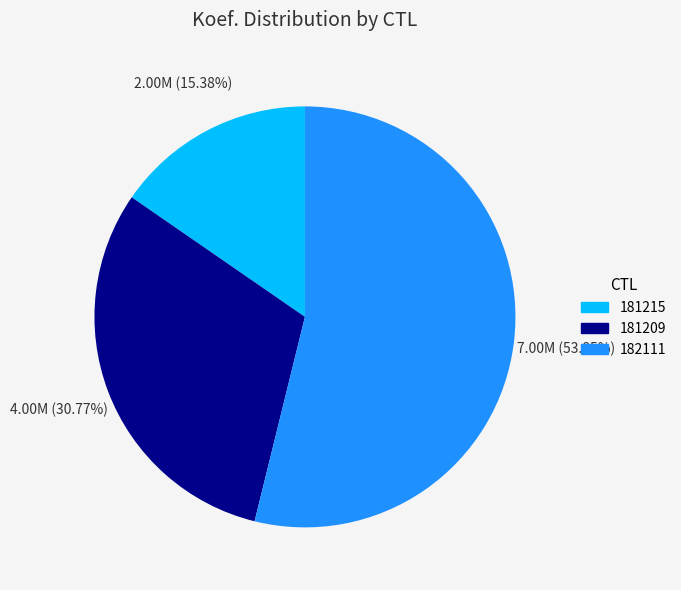

To the nearest percent, what portion does 181215 represent?

15%